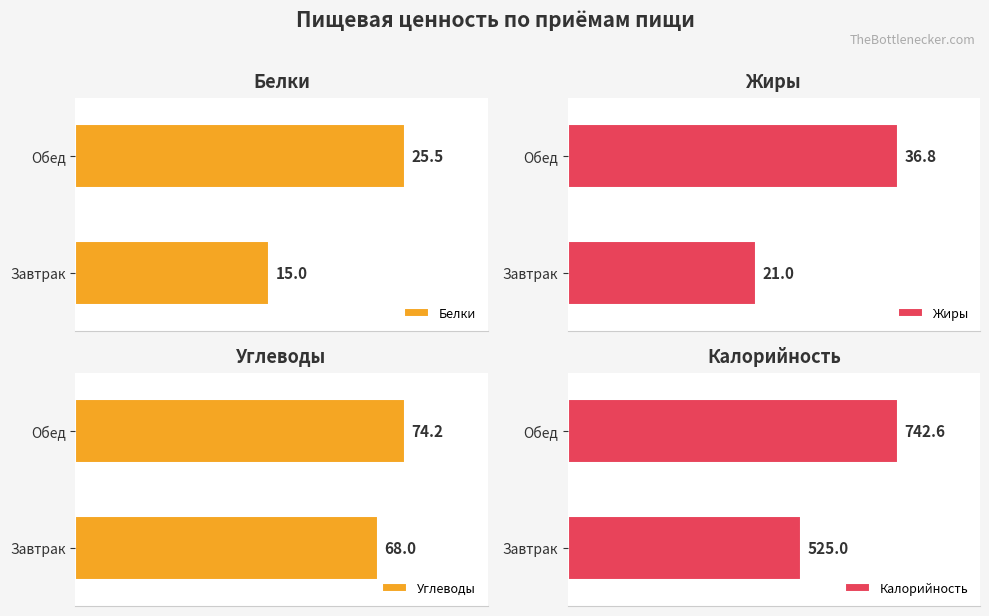

Rank the categories by Калорийность value from highest to lowest.

Обед, Завтрак